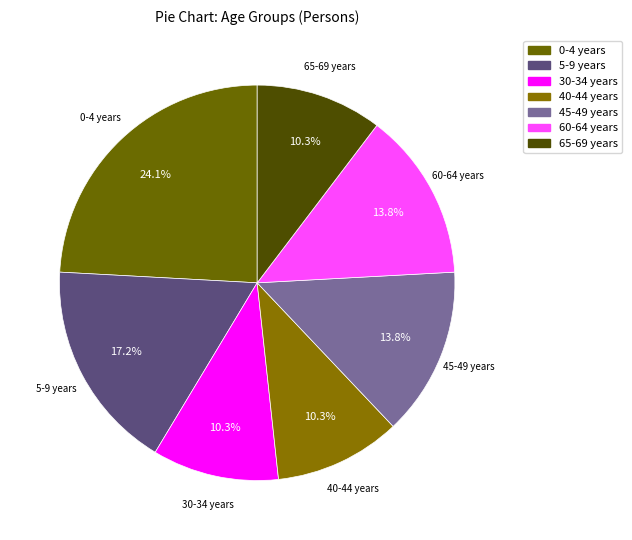

To the nearest percent, what is the average slice percentage?

14%